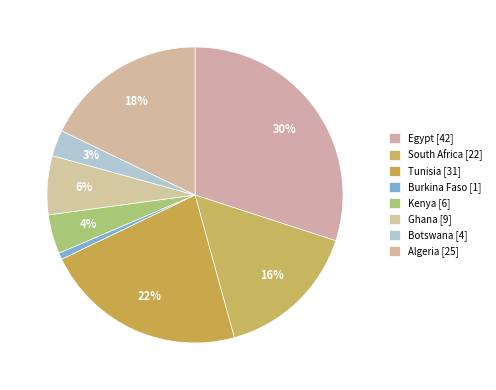

How many slices are in this pie chart?

8